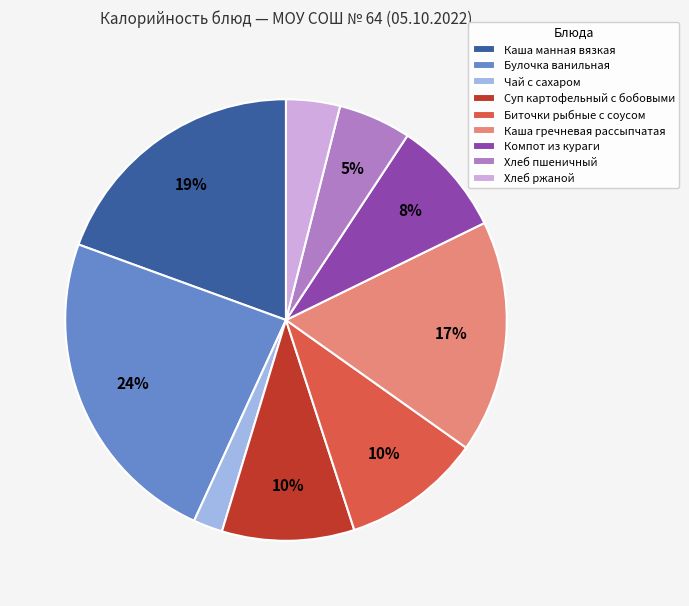

To the nearest percent, what is the difference between the Хлеб ржаной and Каша гречневая рассыпчатая slice percentages?

13%